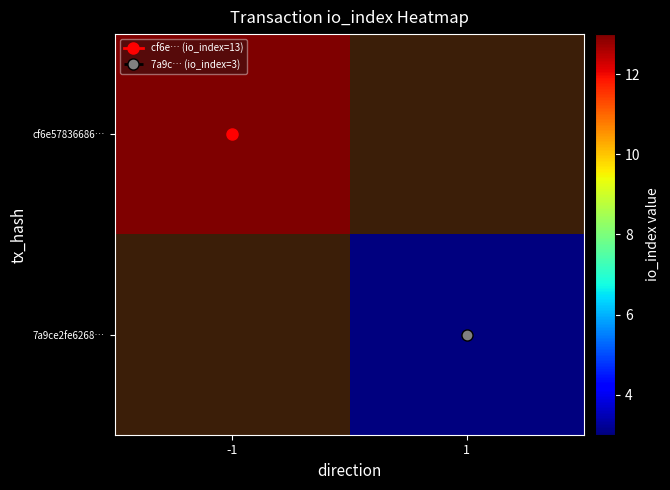

The cf6e57836686… series shows 6.1 at -1. True or false?

False